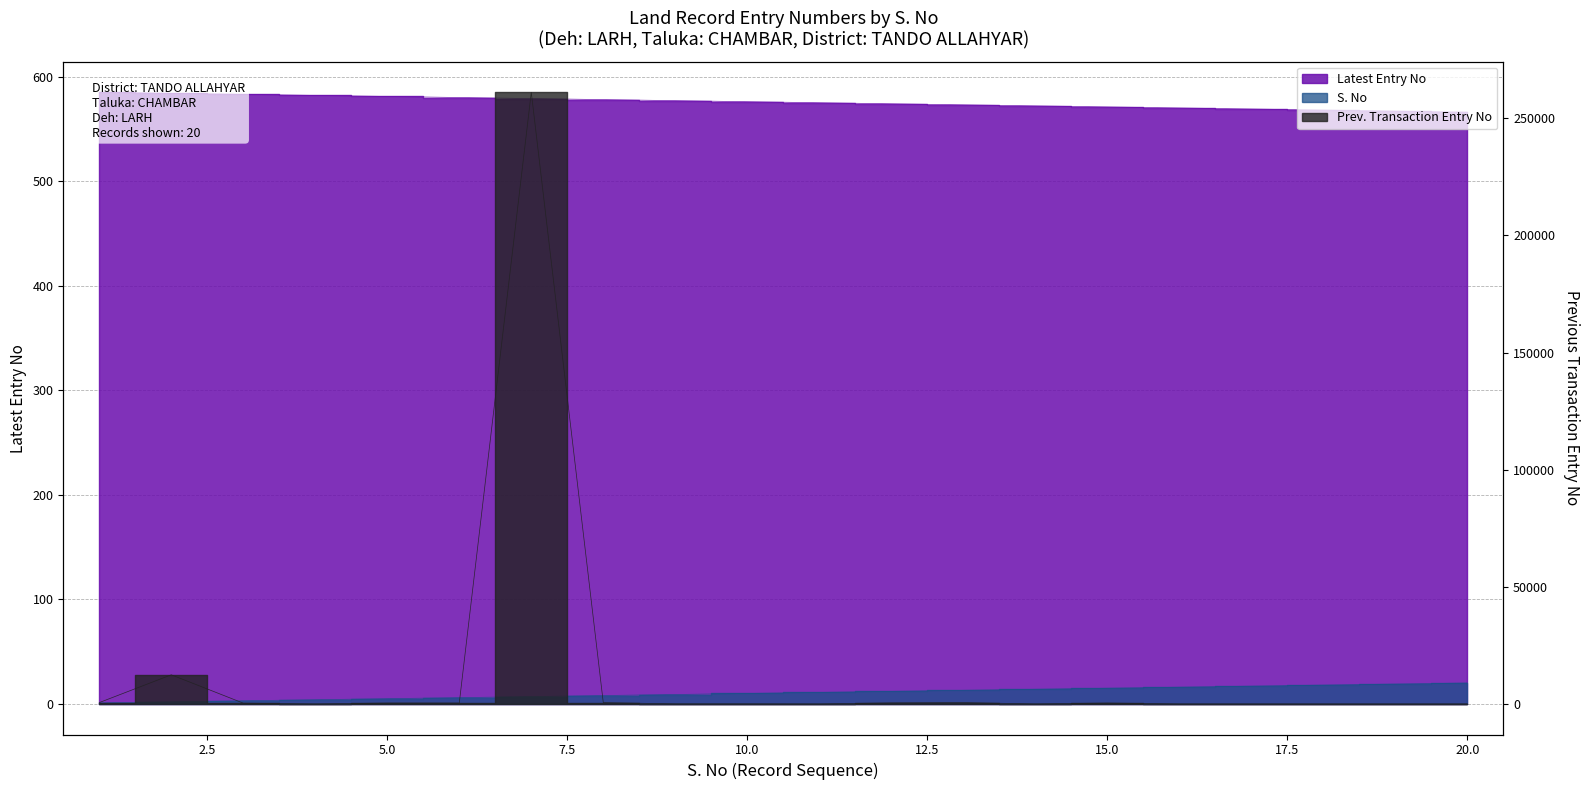

What is the average value of the Entry No (Previous) series?

13862